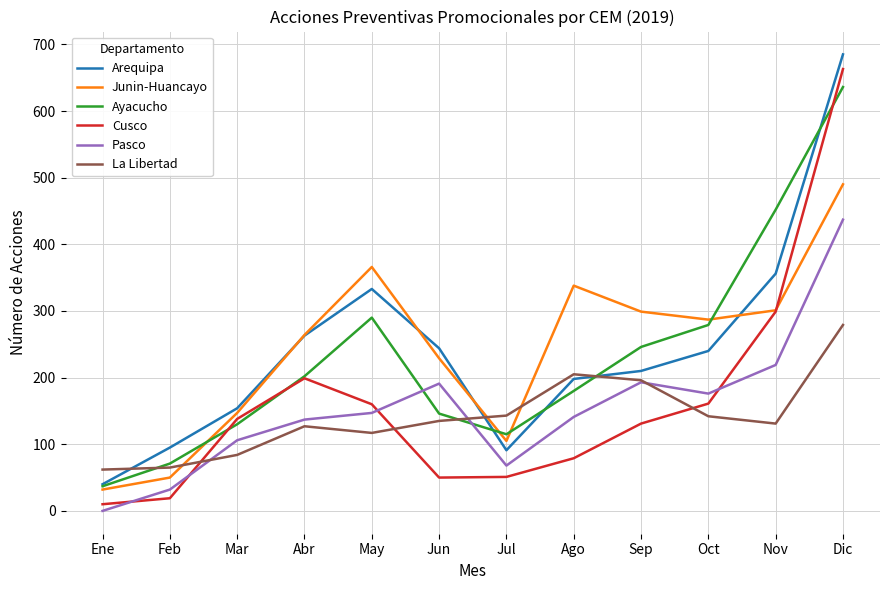

What is the highest value of the Ayacucho series?

636